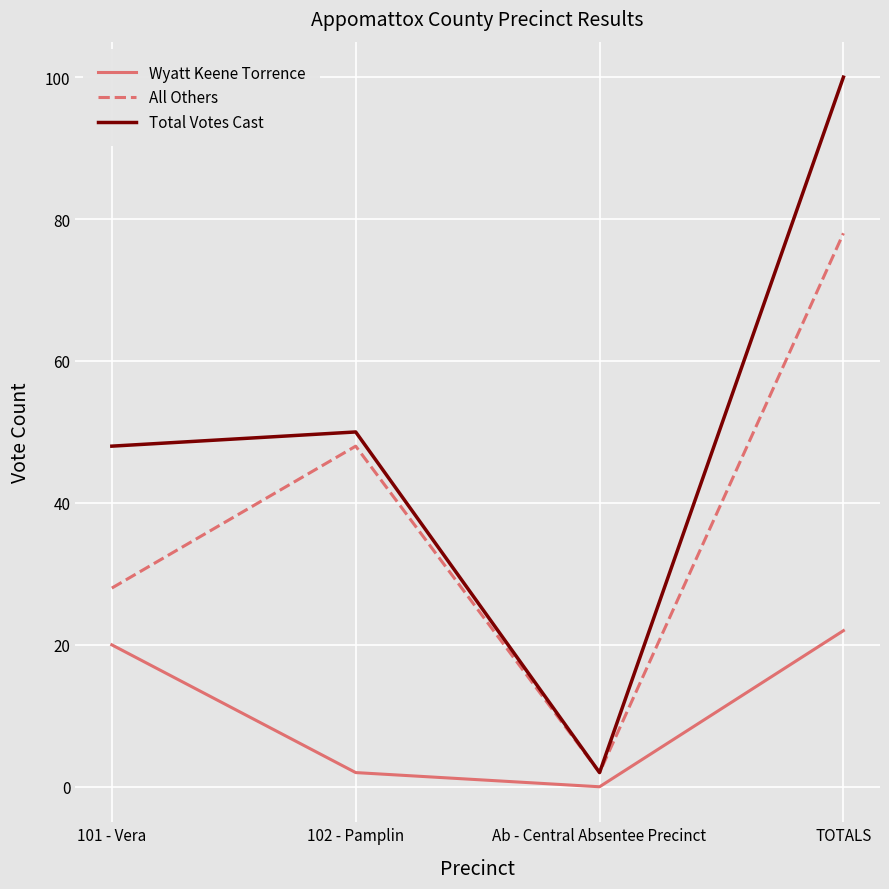

True or false: All Others and Wyatt Keene Torrence cross at least once.

False